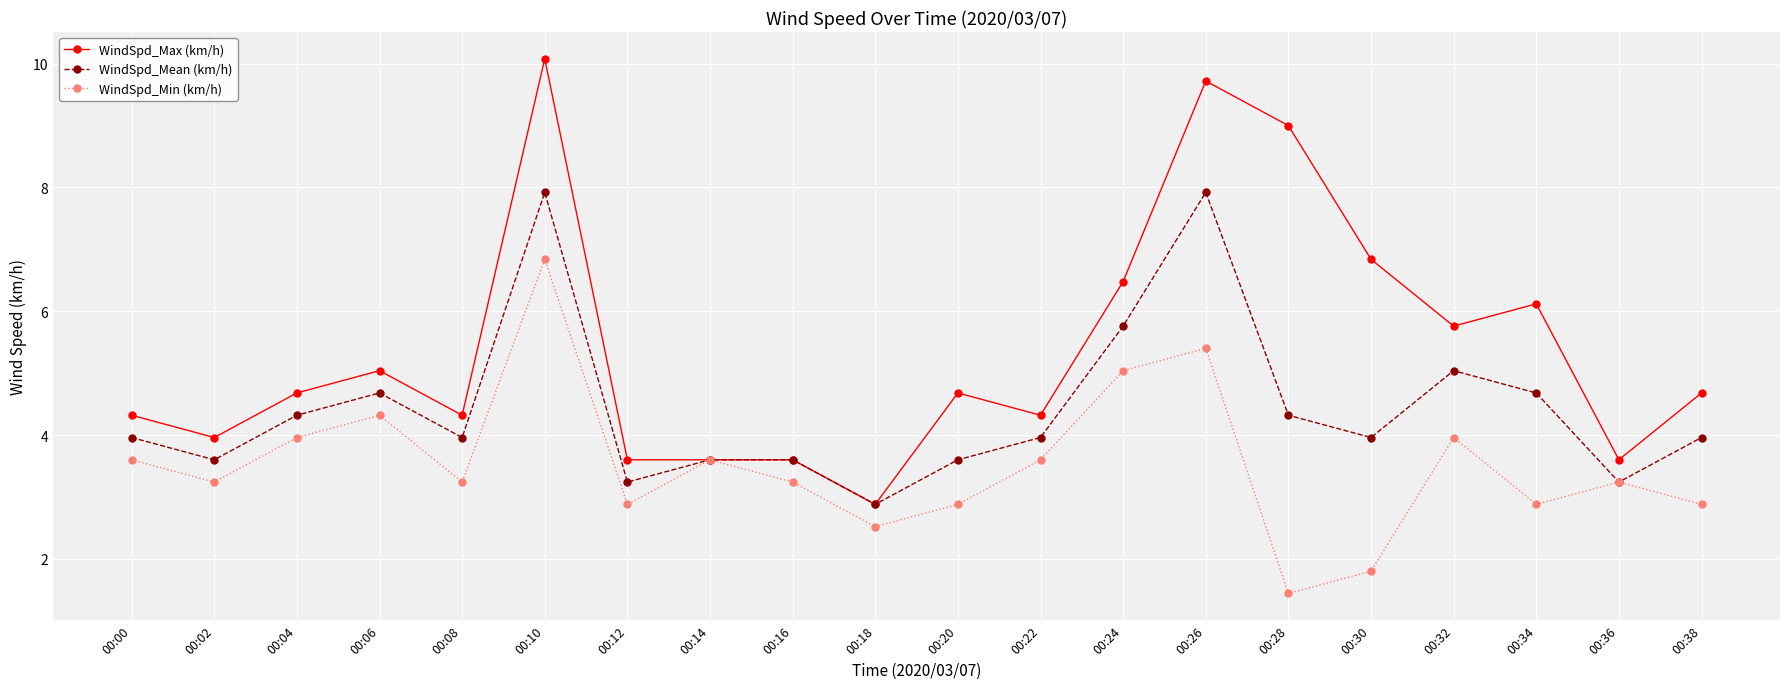

Reading left to right, what are all the values shown in this chart?

WindSpd_Max (km/h): 4.3	4.0	4.7	5.0	4.3	10.1	3.6	3.6	3.6	2.9	4.7	4.3	6.5	9.7	9.0	6.8	5.8	6.1	3.6	4.7
WindSpd_Mean (km/h): 4.0	3.6	4.3	4.7	4.0	7.9	3.2	3.6	3.6	2.9	3.6	4.0	5.8	7.9	4.3	4.0	5.0	4.7	3.2	4.0
WindSpd_Min (km/h): 3.6	3.2	4.0	4.3	3.2	6.8	2.9	3.6	3.2	2.5	2.9	3.6	5.0	5.4	1.4	1.8	4.0	2.9	3.2	2.9